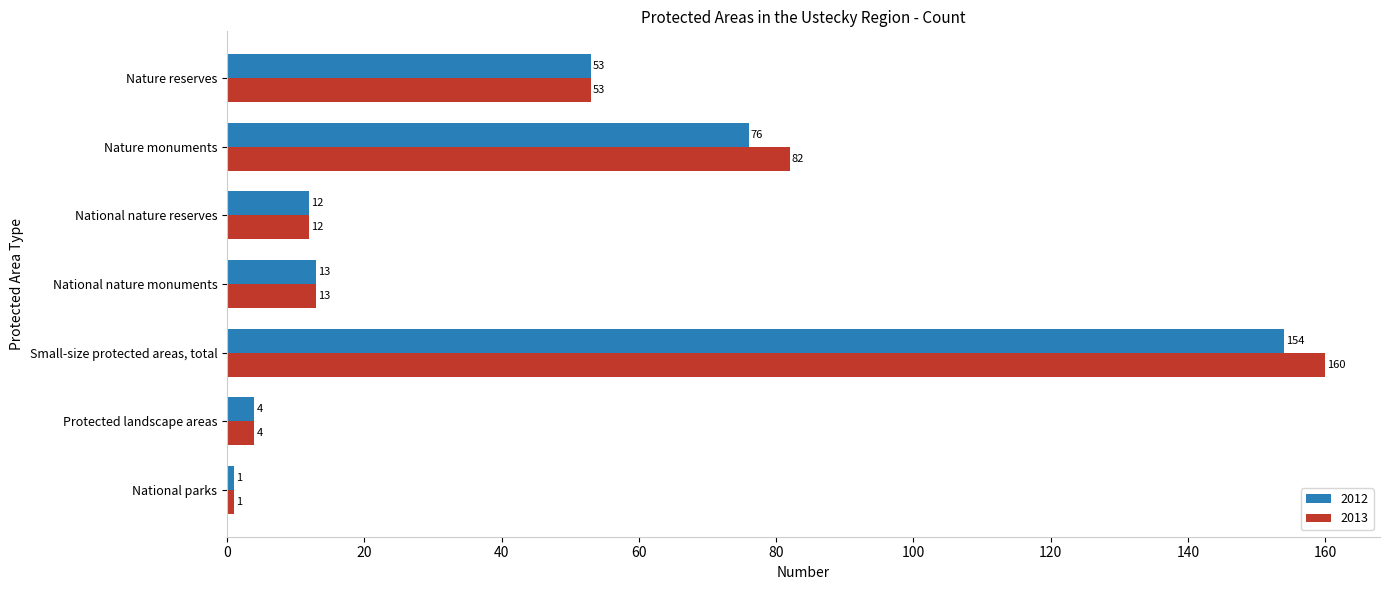

At which category is the sum across all series the highest?

Small-size protected areas, total